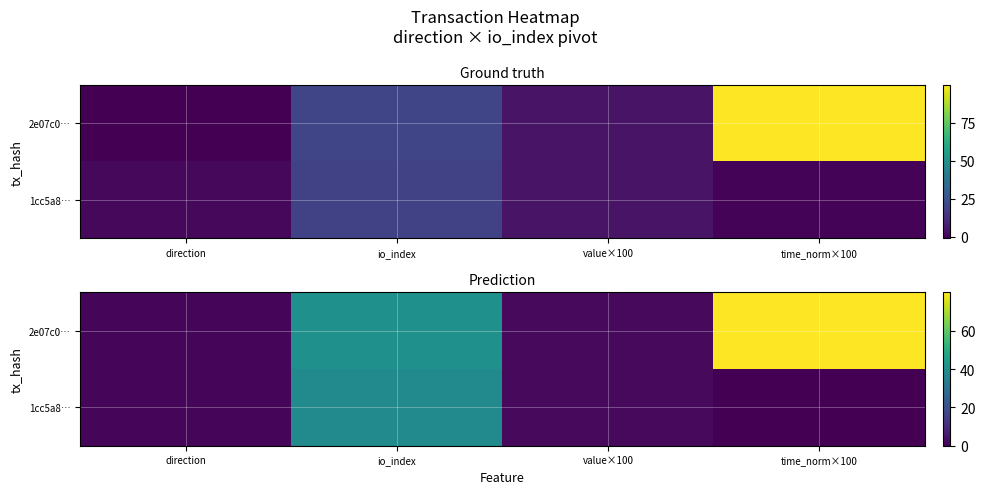

List the labels in order of 2e07c0… value, largest first.

time_norm×100, io_index, value×100, direction